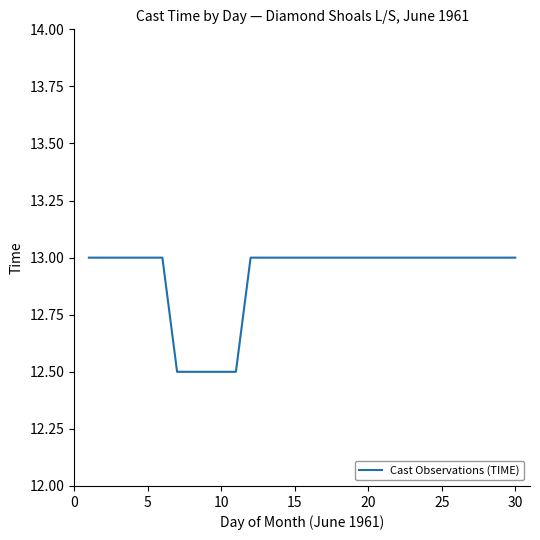

How many values are between 13 and 14?

21